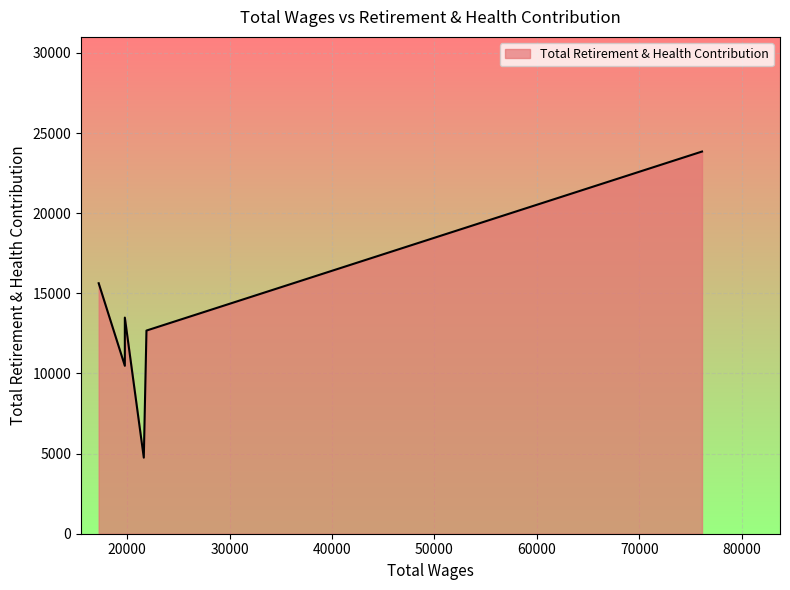

How many values exceed 13485?

2